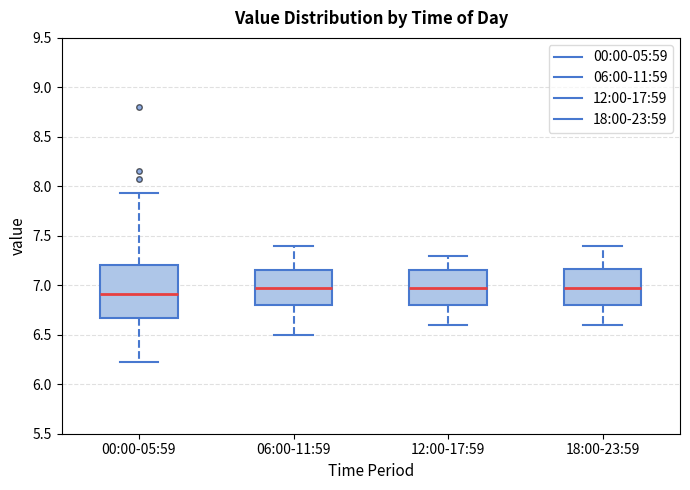

Reading left to right, read every box against the y-axis: the position of its median line, the range the box covers, and the ends of its whiskers. The values are not printed on the chart, so give them approximately, as read against the axis.

00:00-05:59: median 6.90, box 6.65 to 7.20, whiskers 6.20 to 7.95
06:00-11:59: median 7.00, box 6.80 to 7.15, whiskers 6.50 to 7.40
12:00-17:59: median 7.00, box 6.80 to 7.15, whiskers 6.60 to 7.30
18:00-23:59: median 7.00, box 6.80 to 7.15, whiskers 6.60 to 7.40